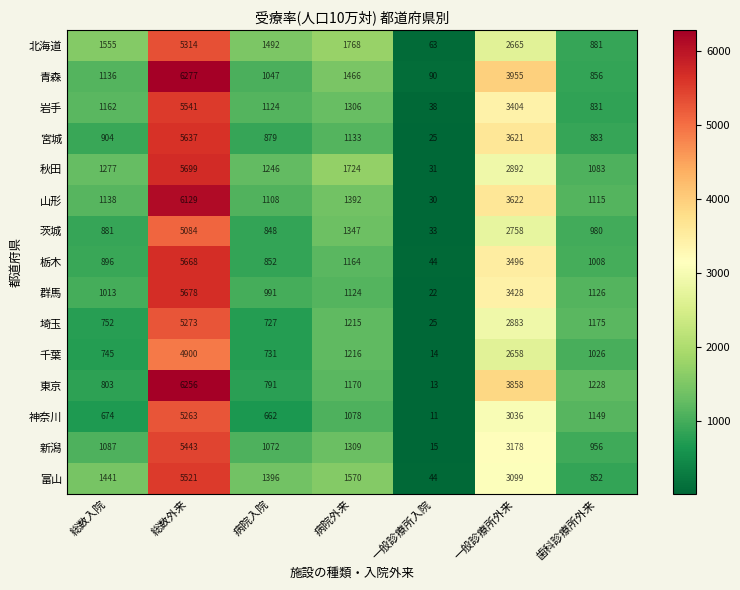

At which label does 神奈川 first exceed 1078?

総数外来